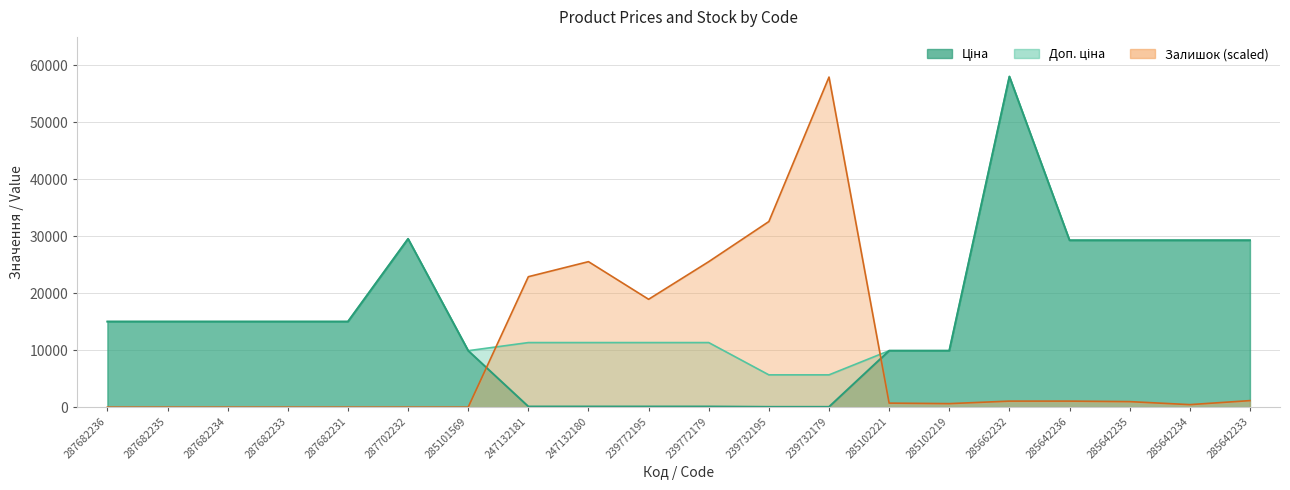

What is the spread (max minus min) of values at 285101569?

9908.5